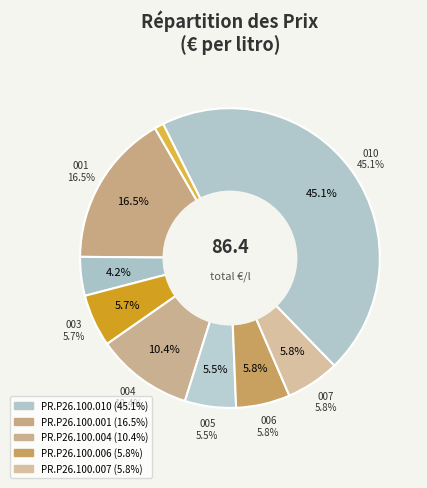

To the nearest percent, what portion does PR.P26.100.003 represent?

6%